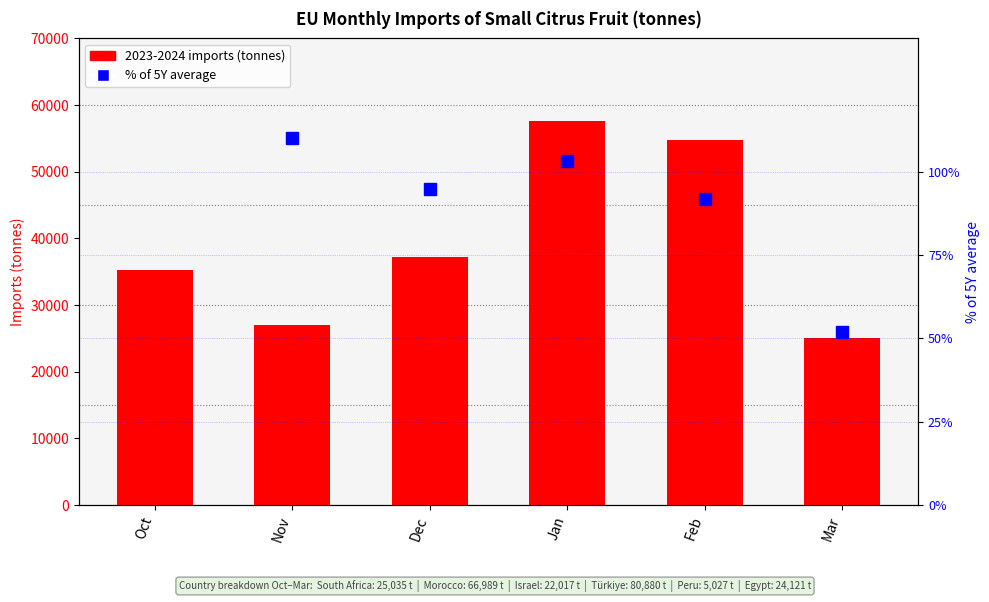

What is the difference between the 2023-2024 imports values at Oct and Mar?

10172.1